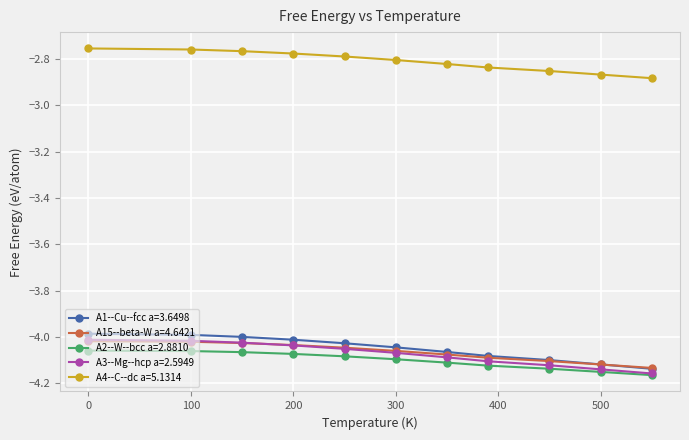

True or false: A1--Cu--fcc a=3.6498 and A4--C--dc a=5.1314 intersect in this chart.

False